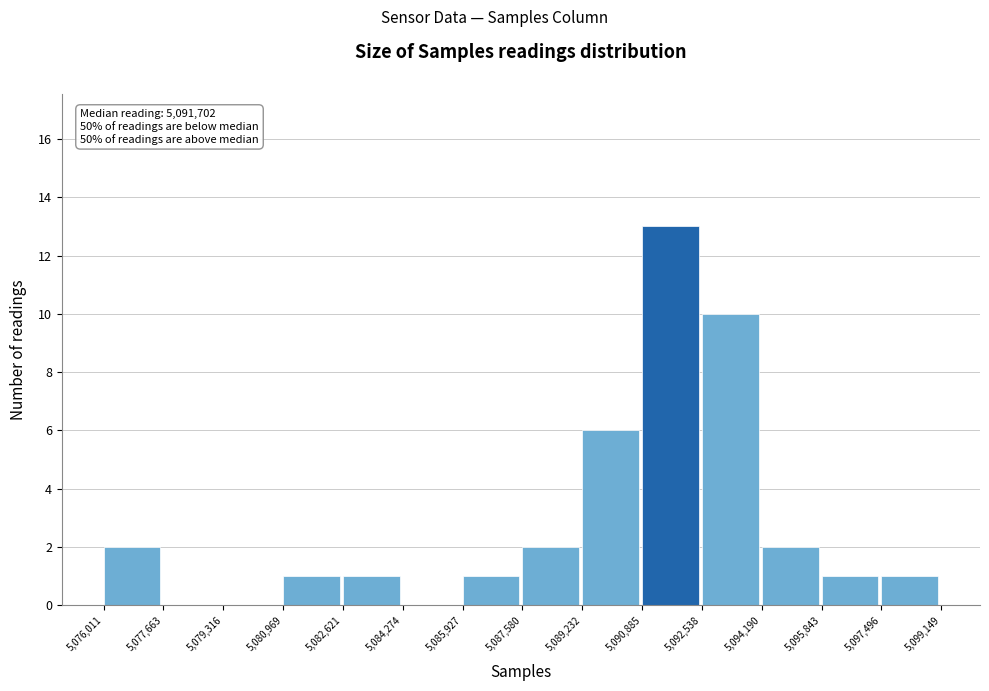

Which range on the x-axis has the tallest bar?

5,090,885 to 5,092,538